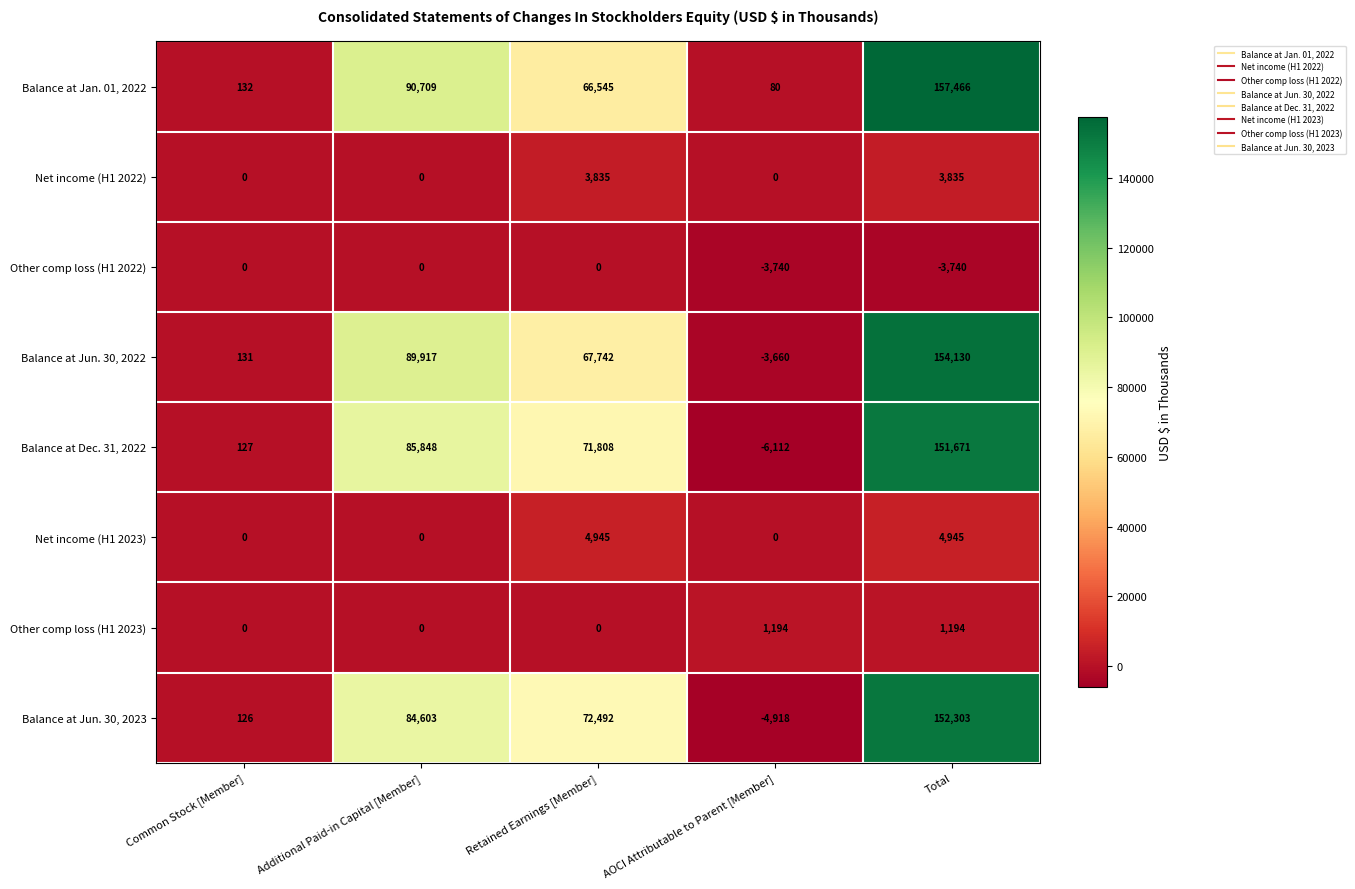

Which series has the largest range (max minus min)?

Balance at Jun. 30, 2022